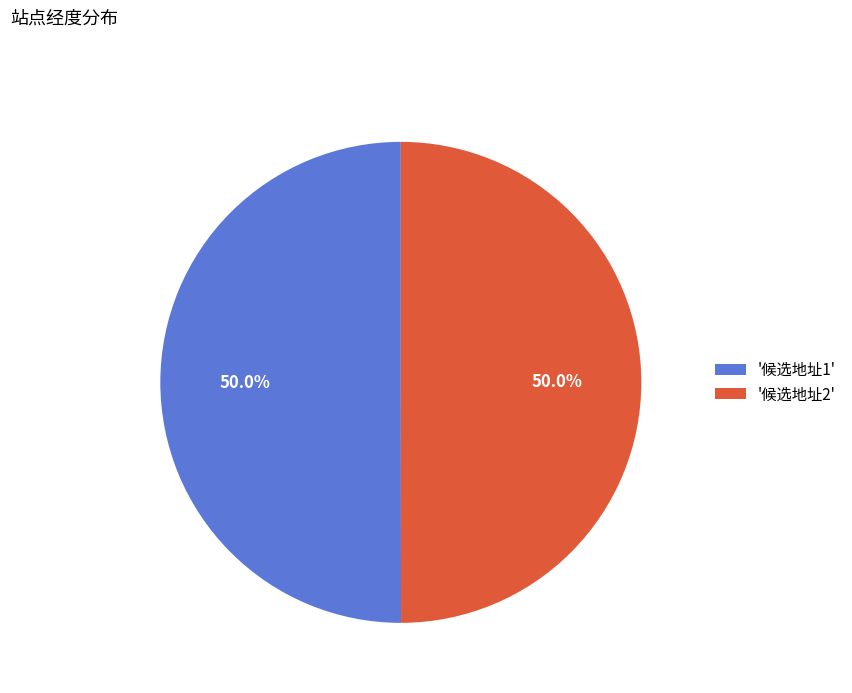

What percentage do '候选地址2' and '候选地址1' together represent?

100.0%